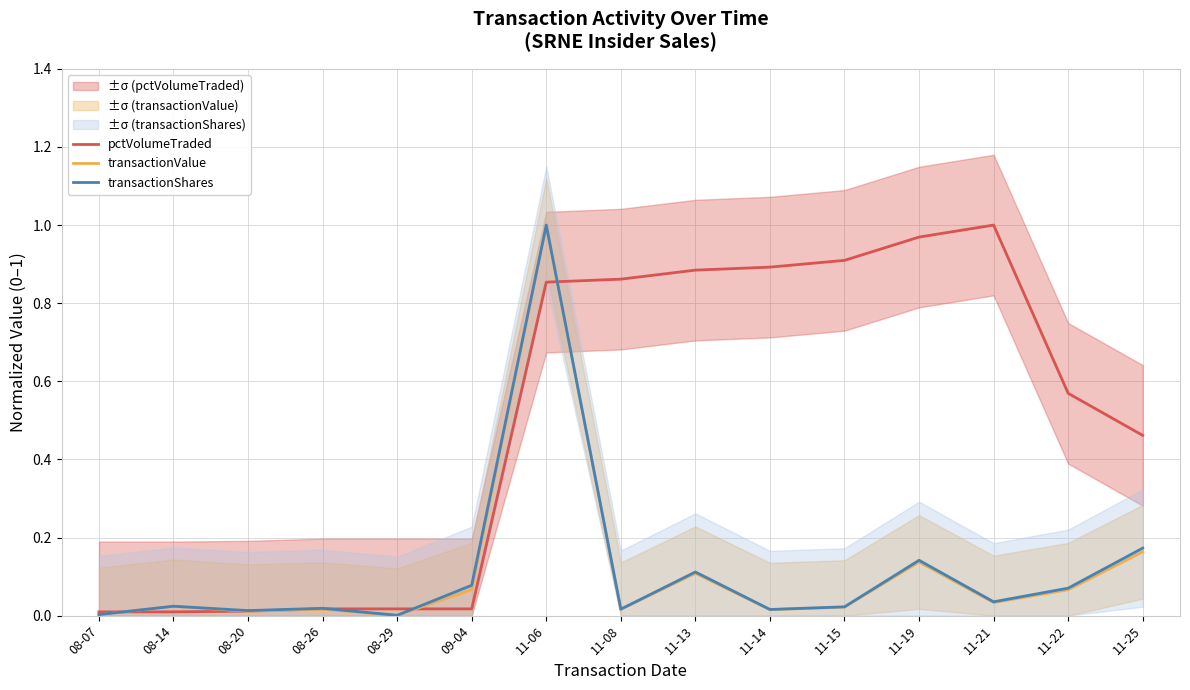

How many interior local peaks does the transactionValue series have?

5